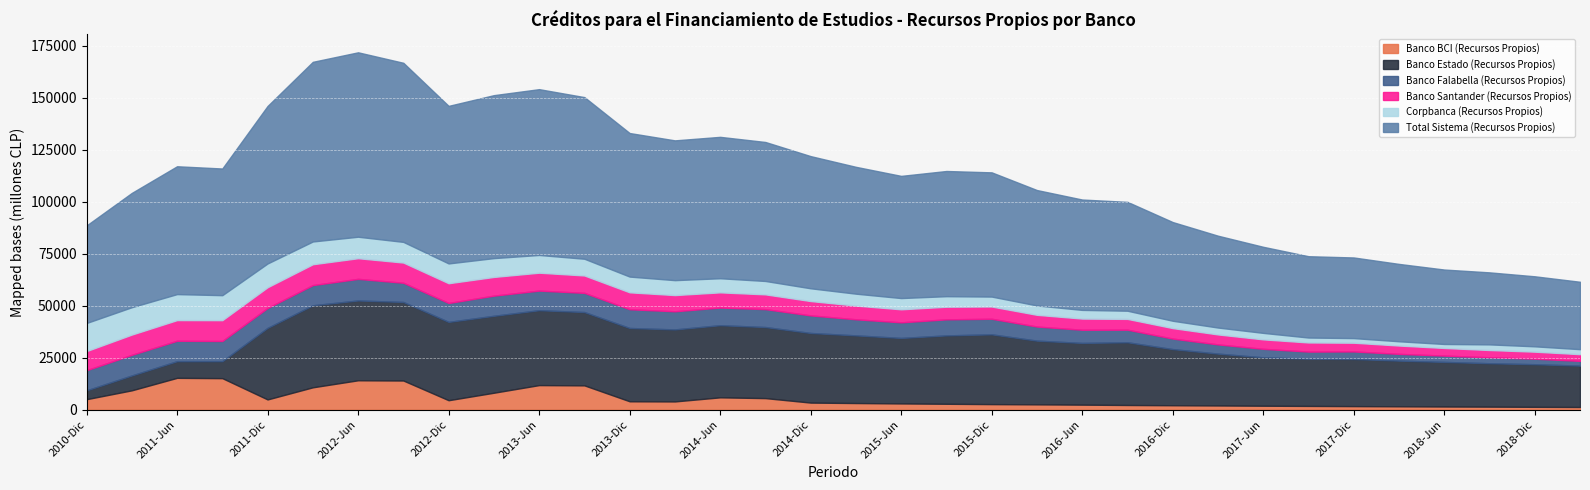

What position from the right is 2018-Mar?

5